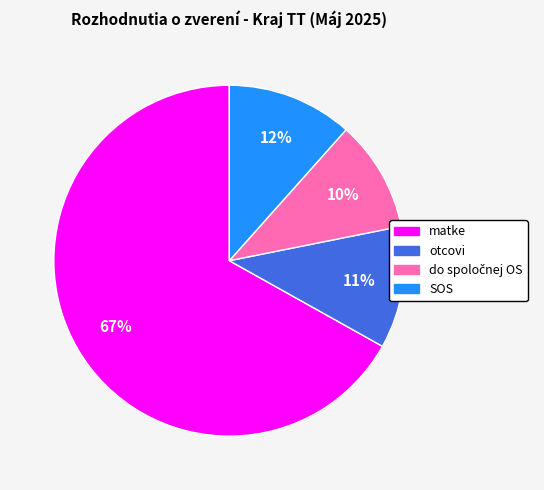

To the nearest percent, what is the average slice percentage?

25%